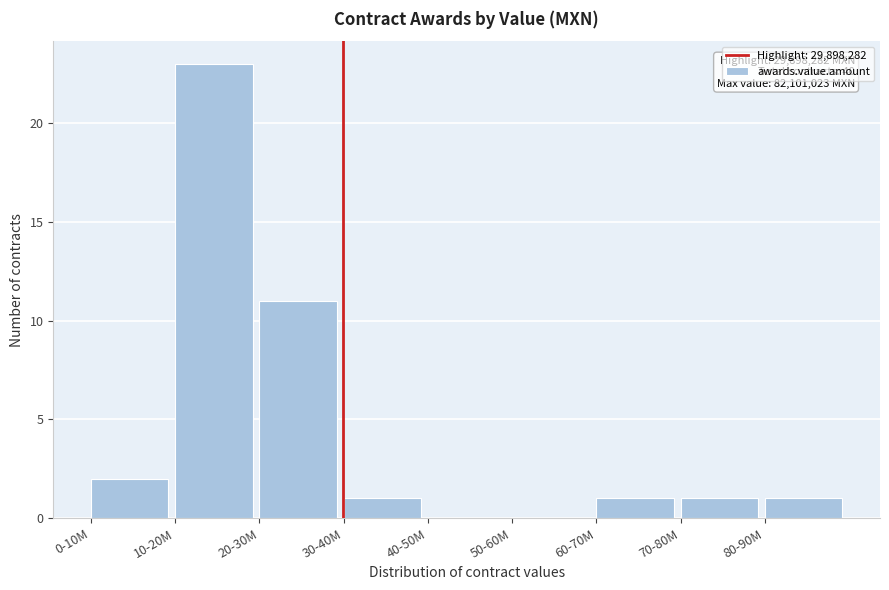

Reading right to left, transcribe all the data shown in this chart.

80-90M=1	70-80M=1	60-70M=1	50-60M=0	40-50M=0	30-40M=1	20-30M=11	10-20M=23	0-10M=2